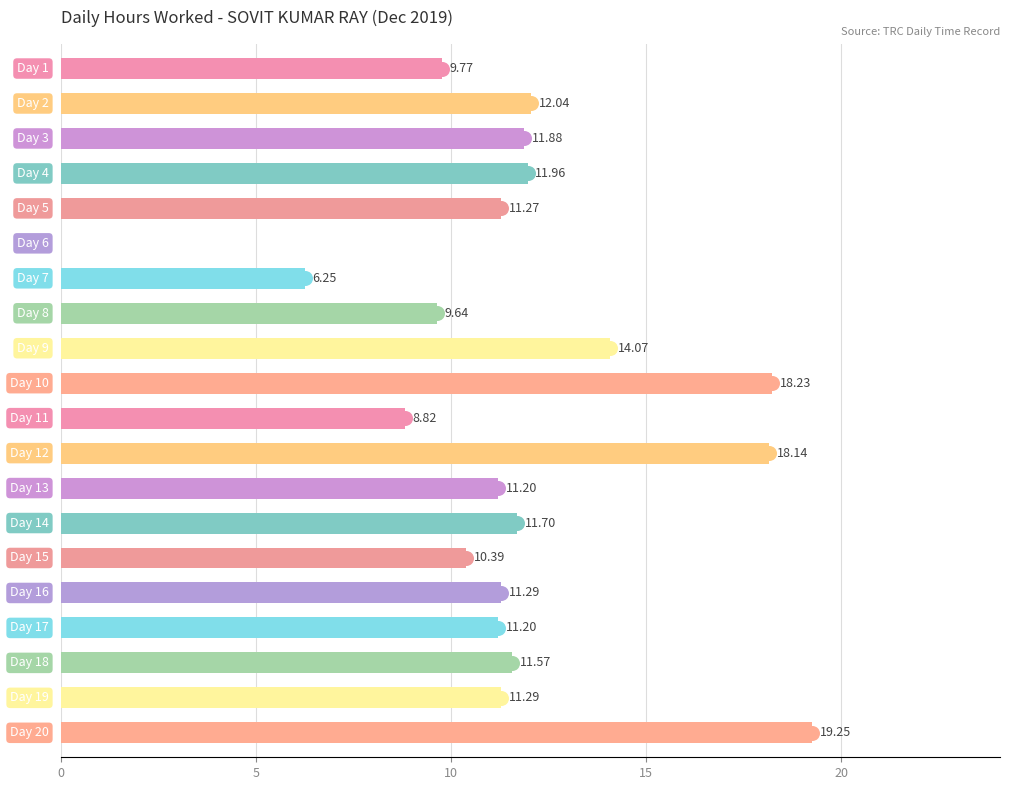

Are the bars horizontal?

Yes